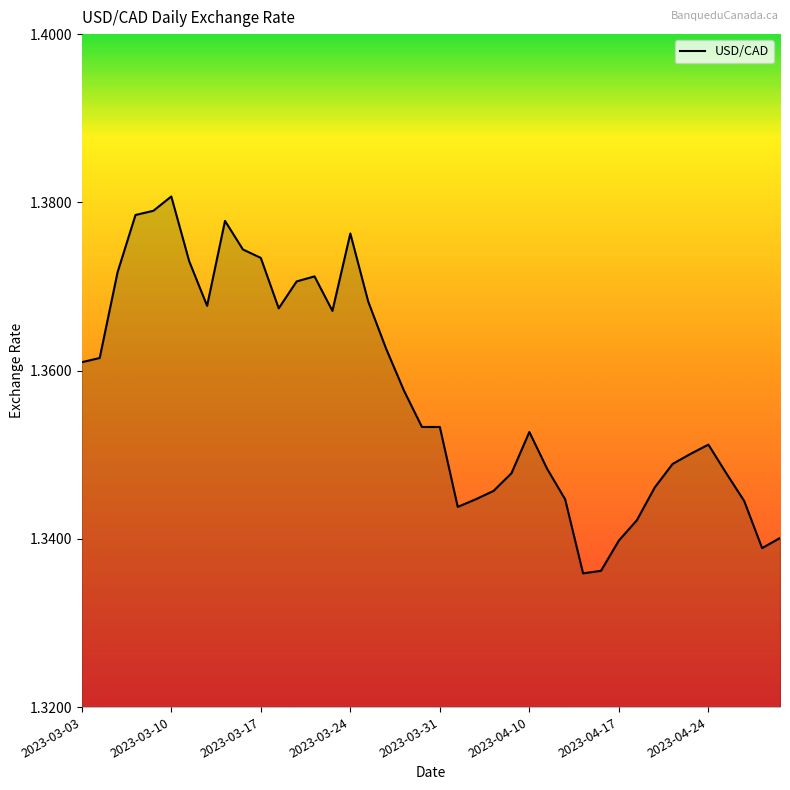

How many lines are shown in the chart?

1